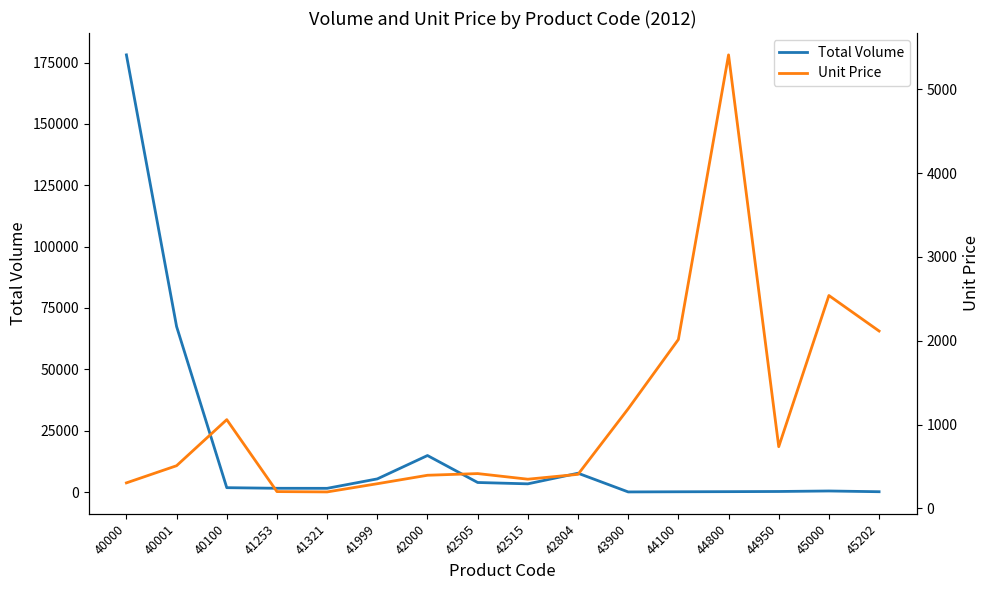

At how many categories does at least one series exceed 135646?

1